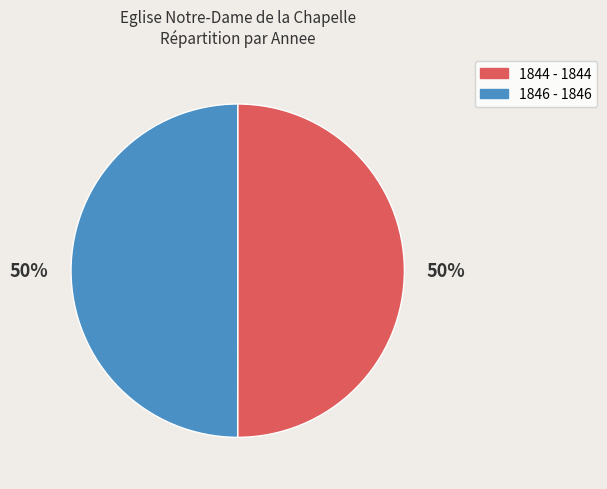

Approximately how many times larger is the value at 1846 - 1846 compared to 1844 - 1844?

1.0